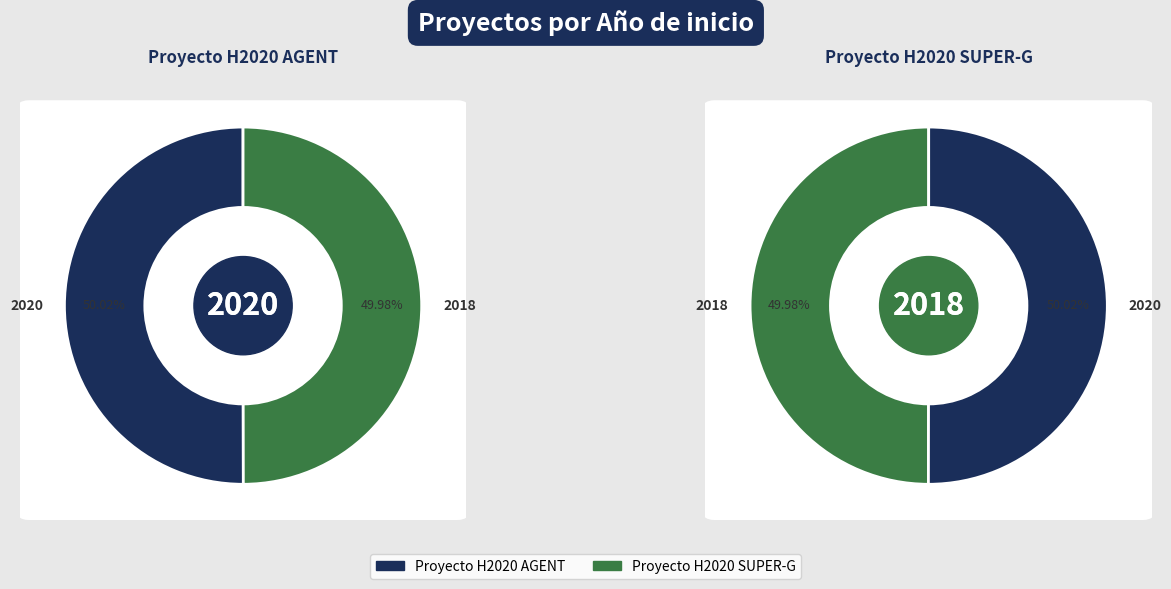

Which has a higher value, Proyecto H2020 SUPER-G or Proyecto H2020 AGENT?

Proyecto H2020 AGENT